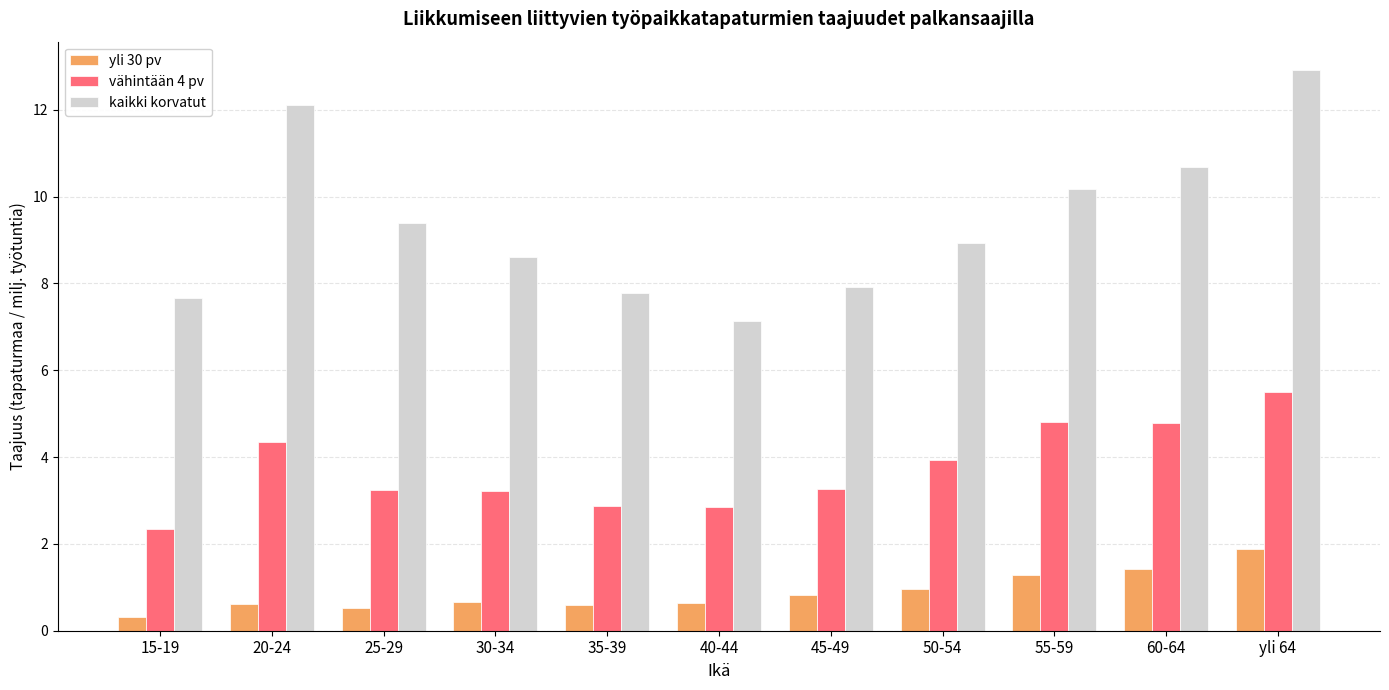

What value does the yli 30 pv series have at yli 64?

1.9